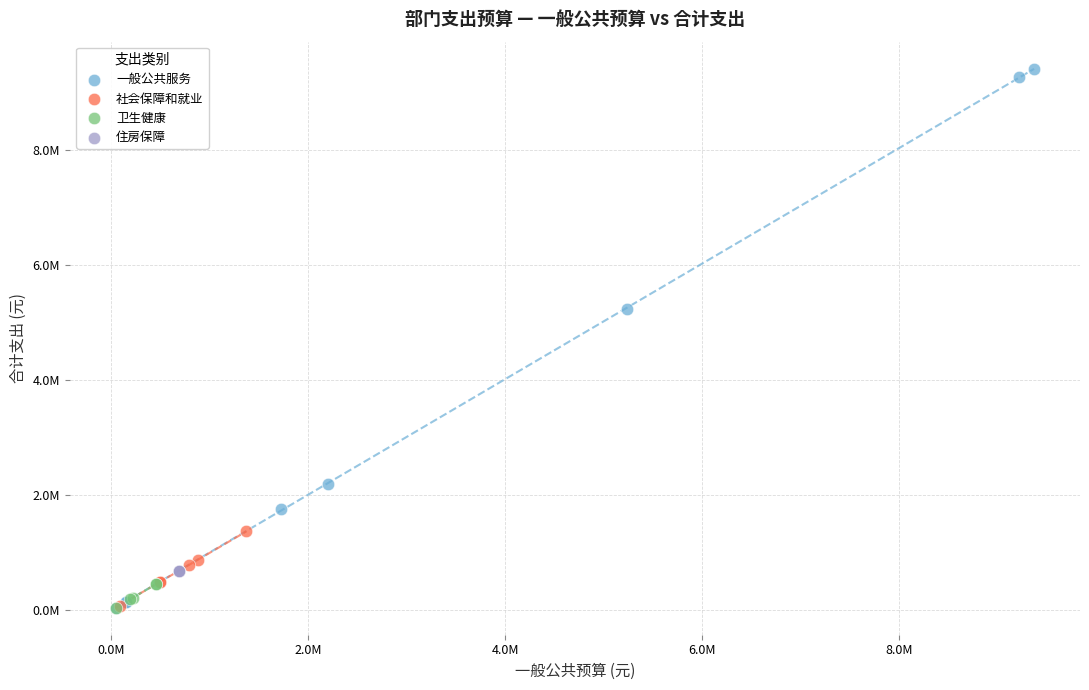

What are all the series names shown in the legend?

一般公共服务, 社会保障和就业, 卫生健康, 住房保障